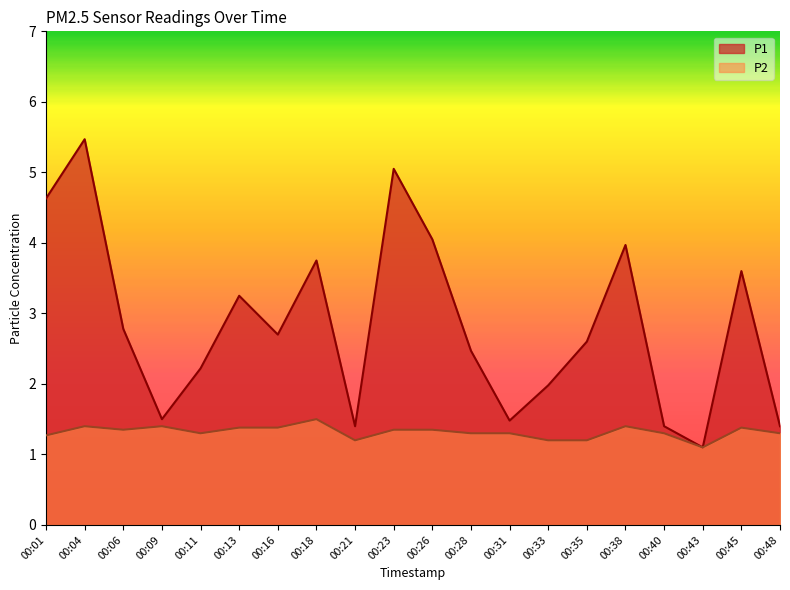

True or false: P1 and P2 cross at least once.

False